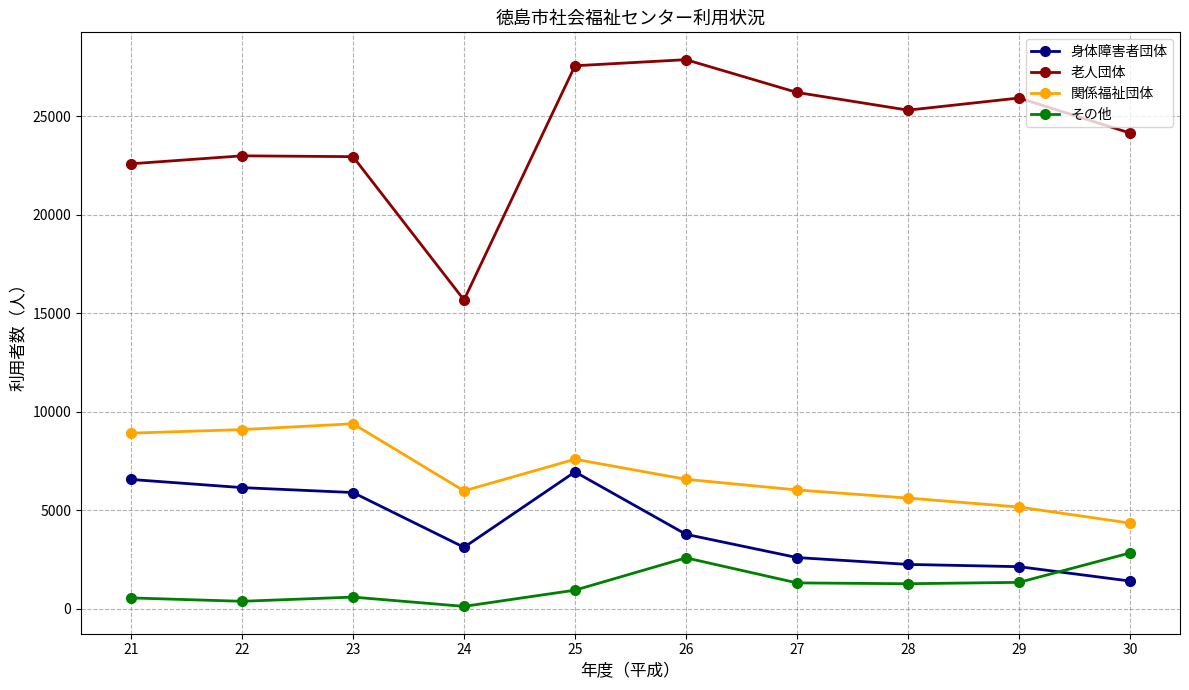

At 21, list the series in order from smallest to largest.

その他, 身体障害者団体, 関係福祉団体, 老人団体